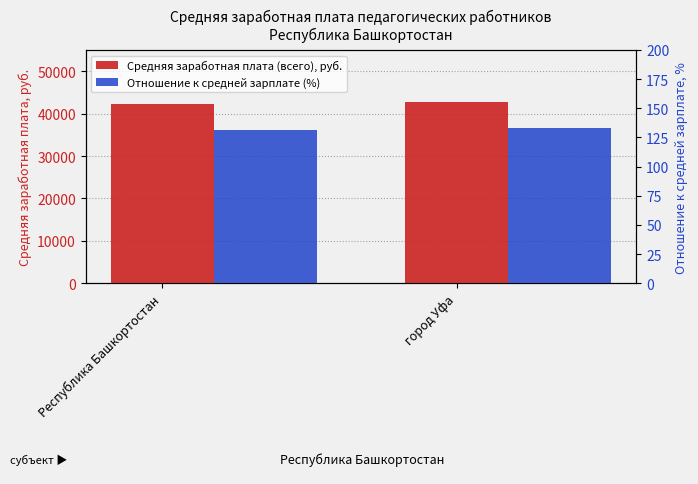

What is the sum of all Отношение к средней зарплате (%) values?

265.3